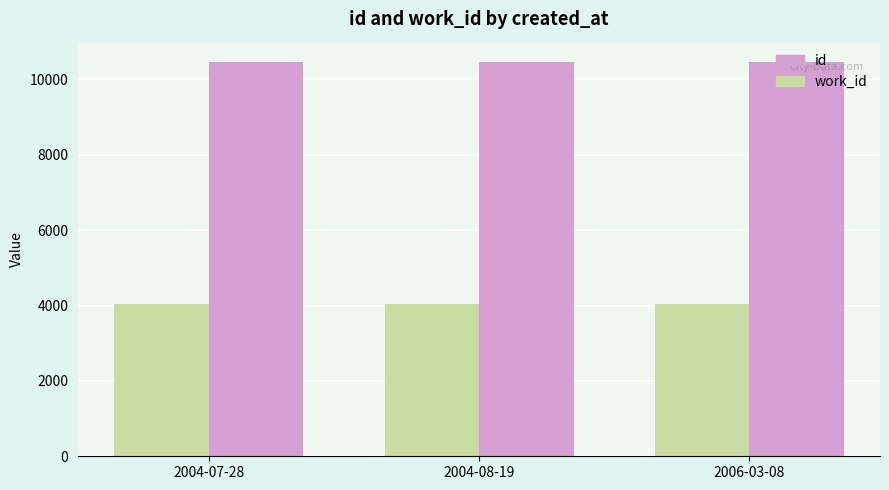

Which series has the largest total across all categories?

id